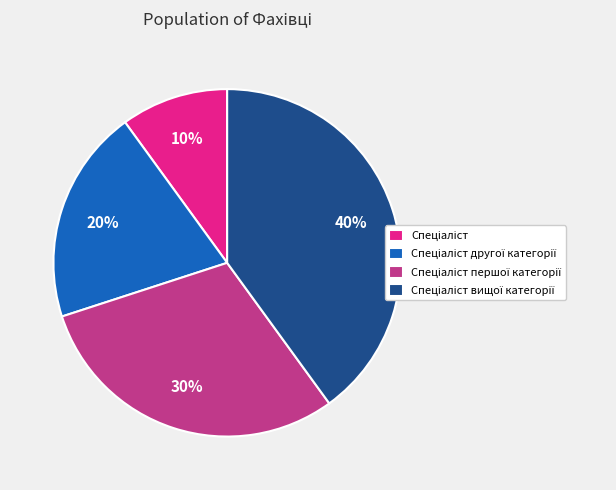

Is there any slice that represents more than half of the pie?

No